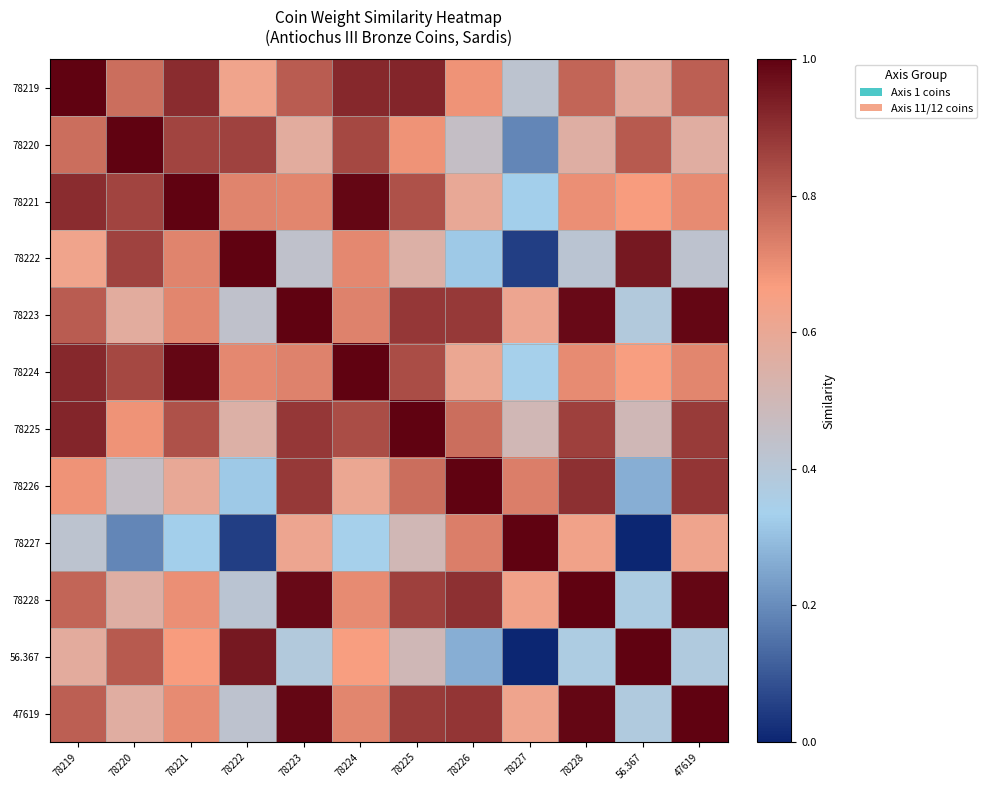

How many data points does each series have?

12